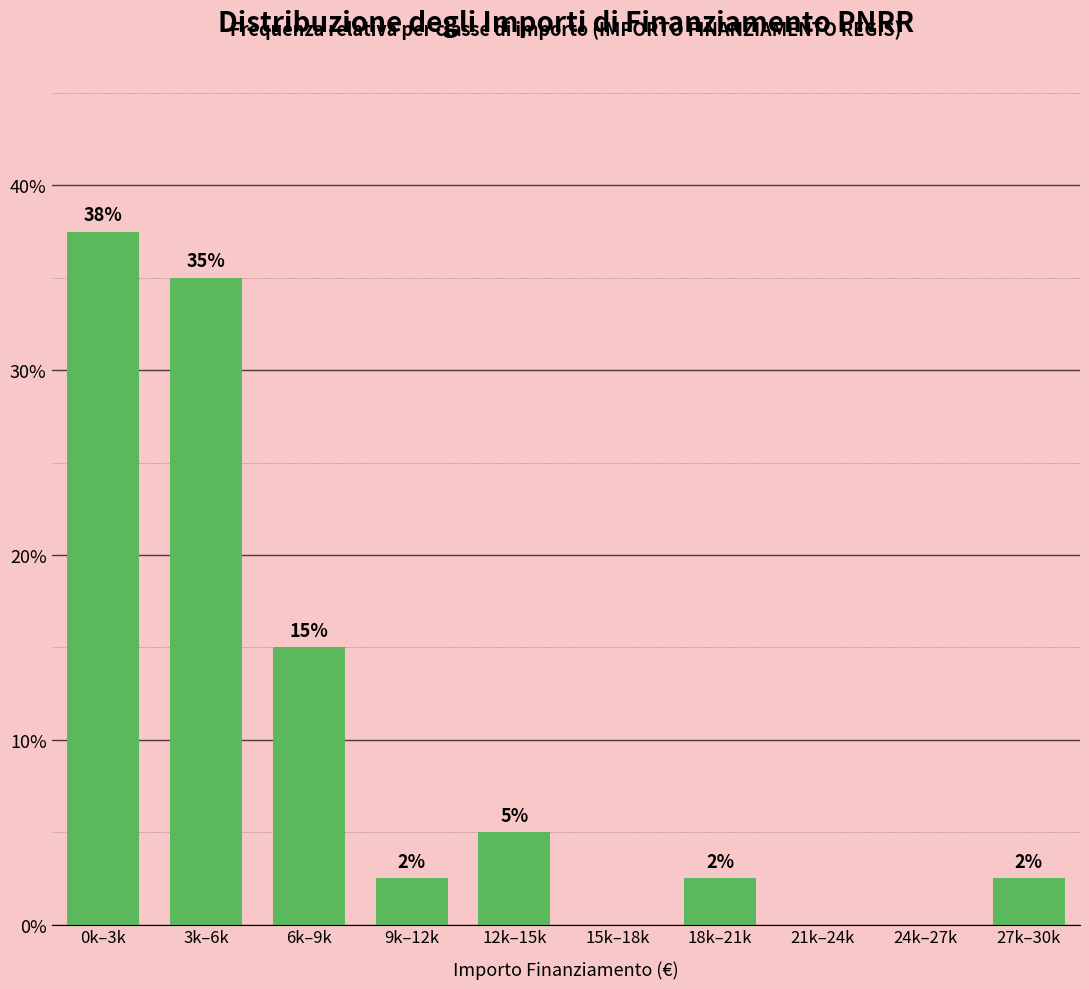

Are the bars horizontal?

No